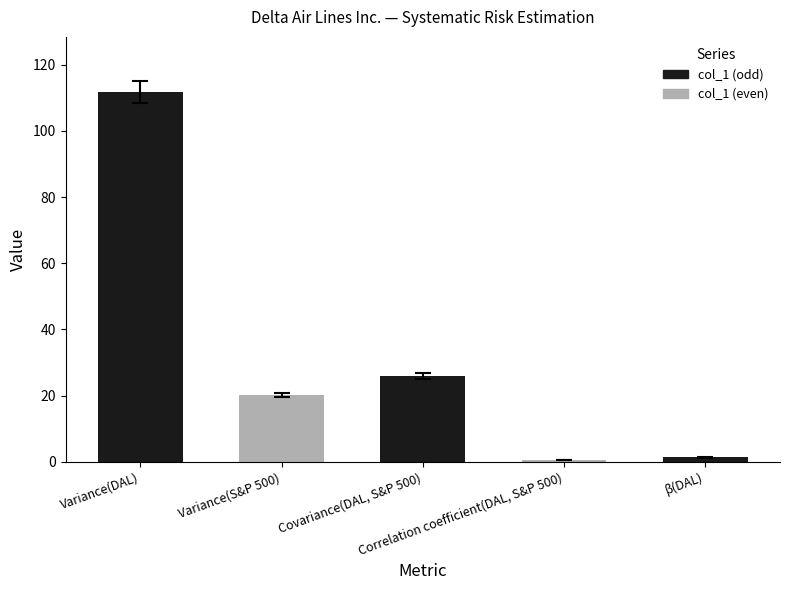

The value at β(DAL) is 1.3. True or false?

True